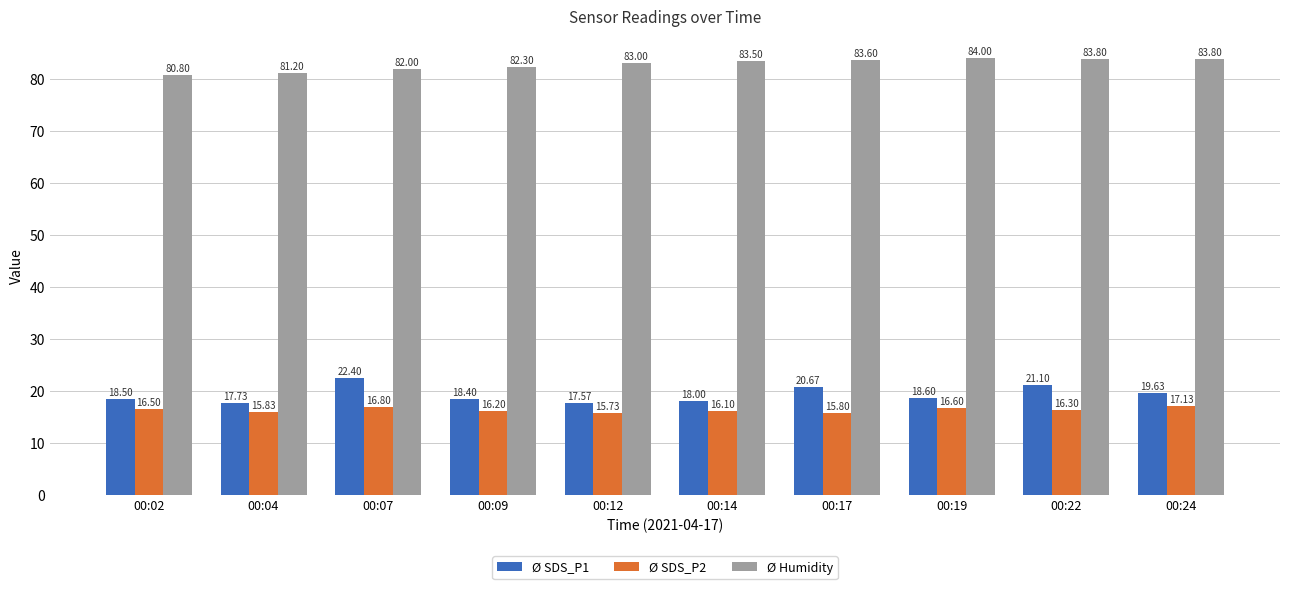

How many bars are there in each group?

3